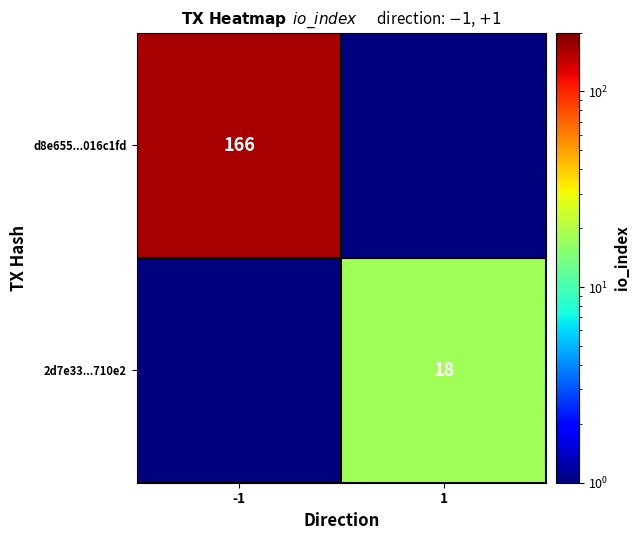

The value of 2d7e33...710e2 at 1 is 25.4. True or false?

False